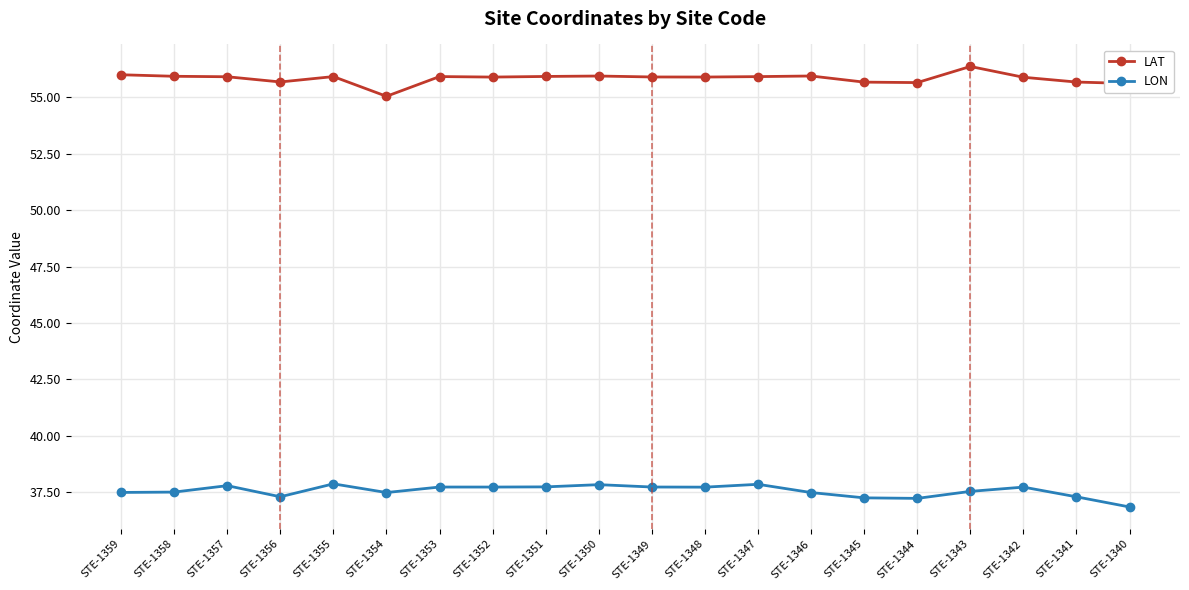

Which series has the largest total across all categories?

LAT